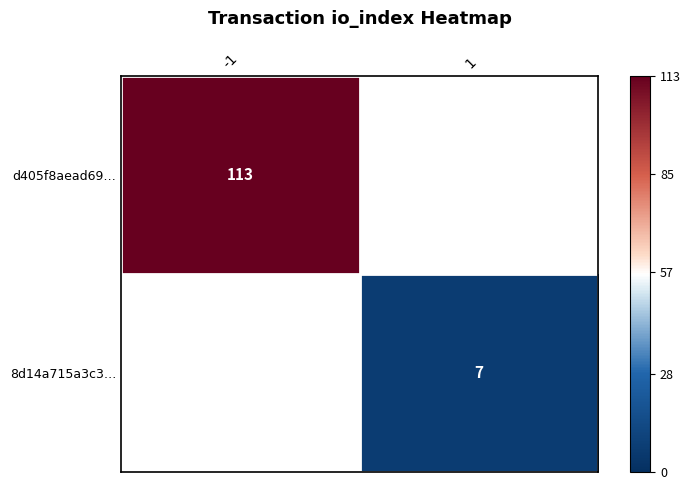

True or false: 8d14a715a3c3… has a value of 10 at 1.

False